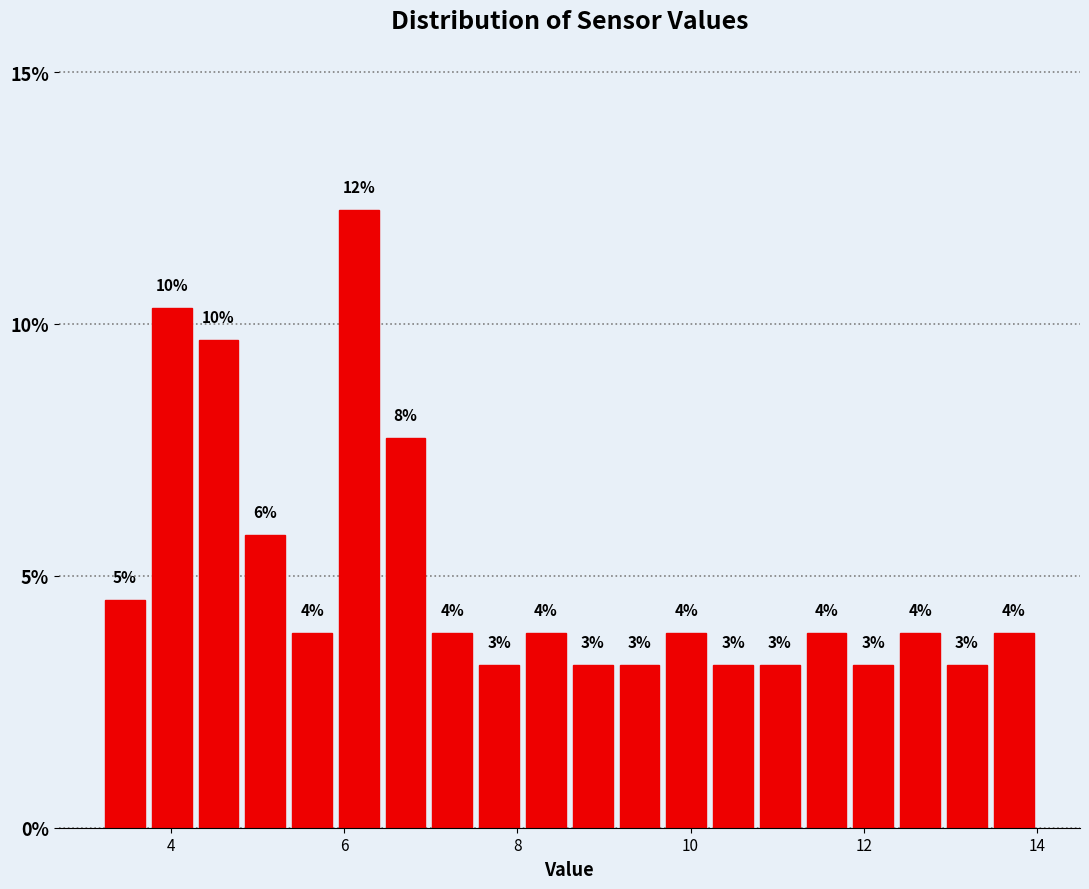

Around what value on the x-axis is the tallest bar? Give the approximate position of its centre, as read against the axis.

6.2